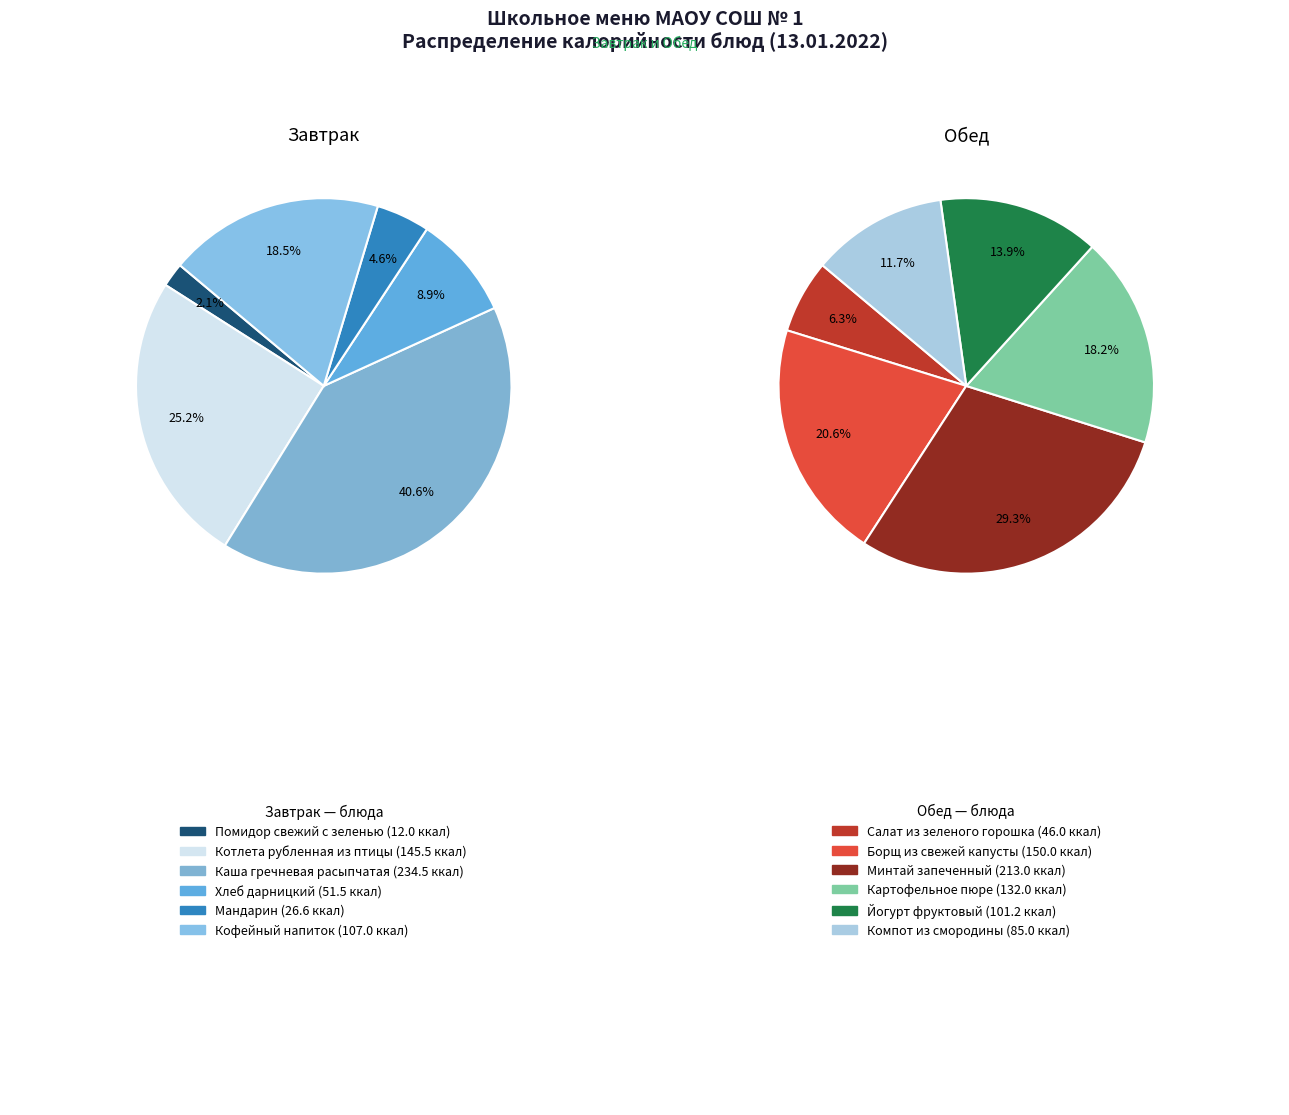

Does Картофельное пюре account for over 50% of the chart?

No